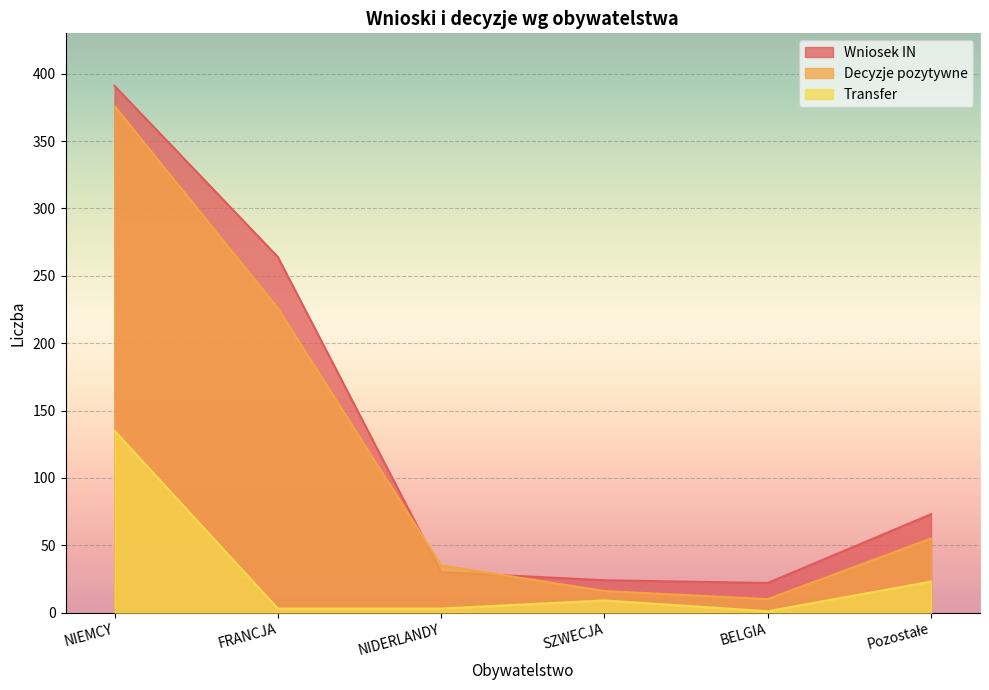

Reading right to left, list all the values displayed in this chart.

Wniosek IN: Pozostałe=73	BELGIA=22	SZWECJA=24	NIDERLANDY=30	FRANCJA=264	NIEMCY=391
Decyzje pozytywne: Pozostałe=55	BELGIA=10	SZWECJA=16	NIDERLANDY=35	FRANCJA=226	NIEMCY=376
Transfer: Pozostałe=23	BELGIA=1	SZWECJA=9	NIDERLANDY=3	FRANCJA=3	NIEMCY=135